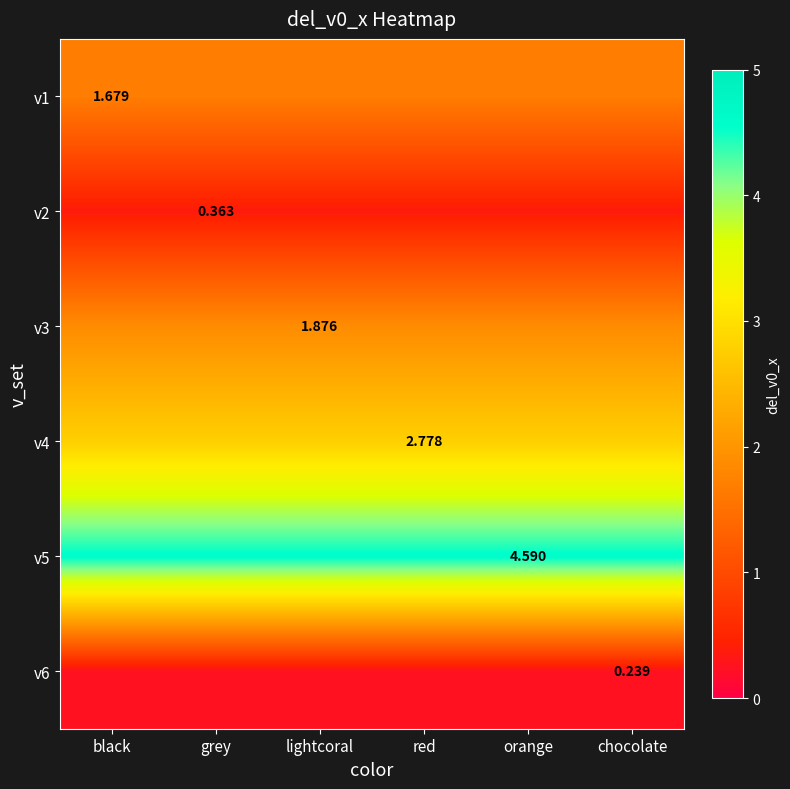

Rank the series at black from lowest to highest value.

v6, v2, v1, v3, v4, v5